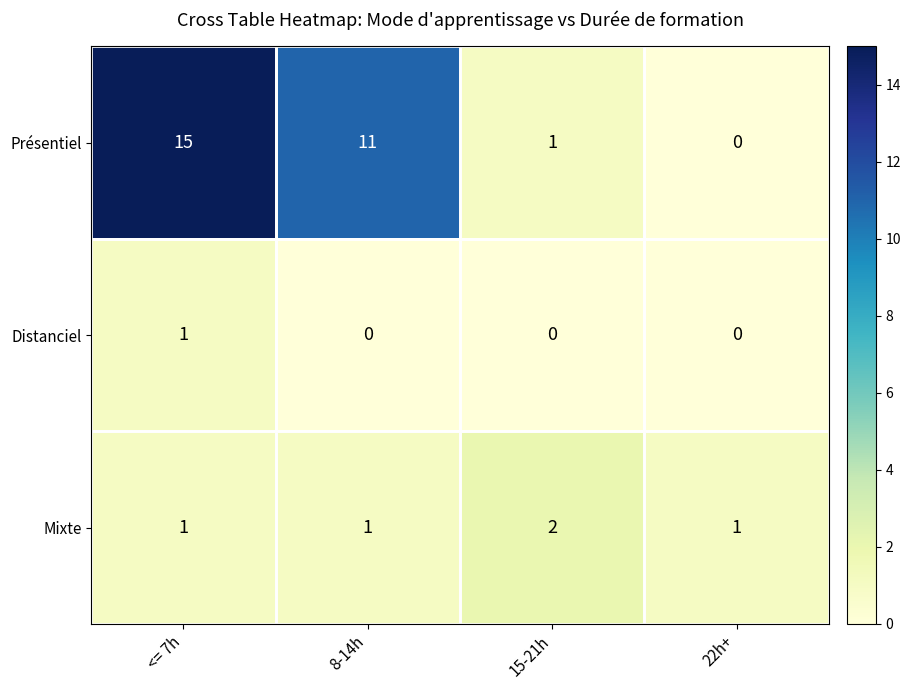

How many series are shown in this chart?

3